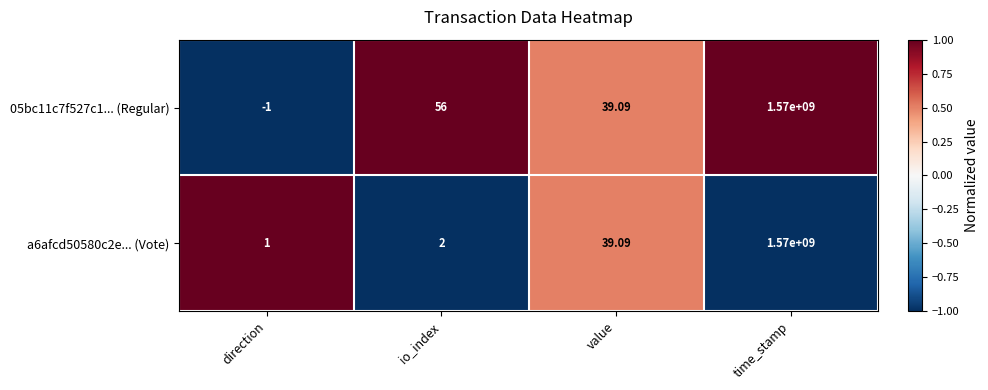

Where is a6afcd50580c2e... (Vote) nearest to the value 785000000?

value